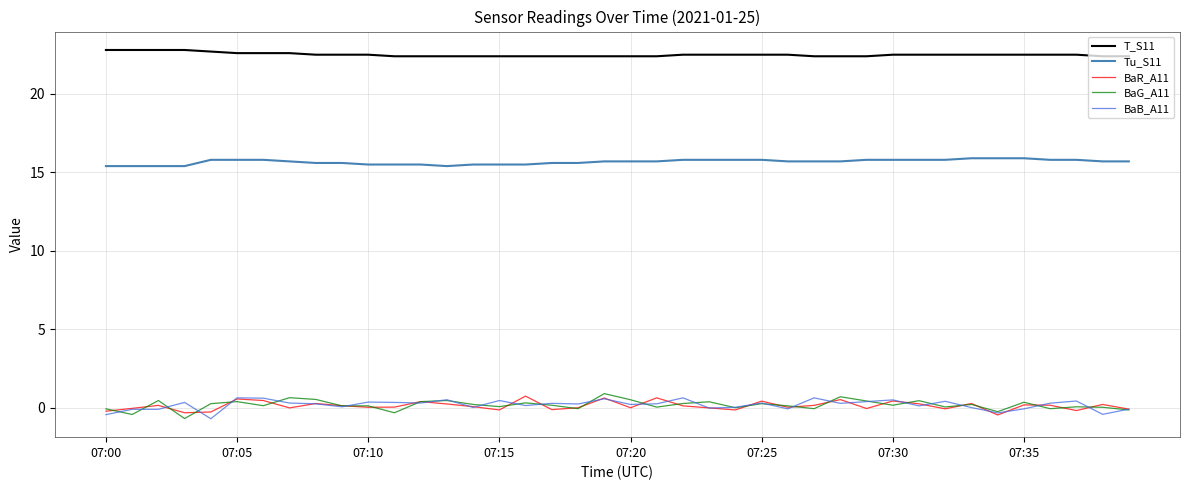

True or false: Tu_S11 and BaR_A11 intersect in this chart.

False